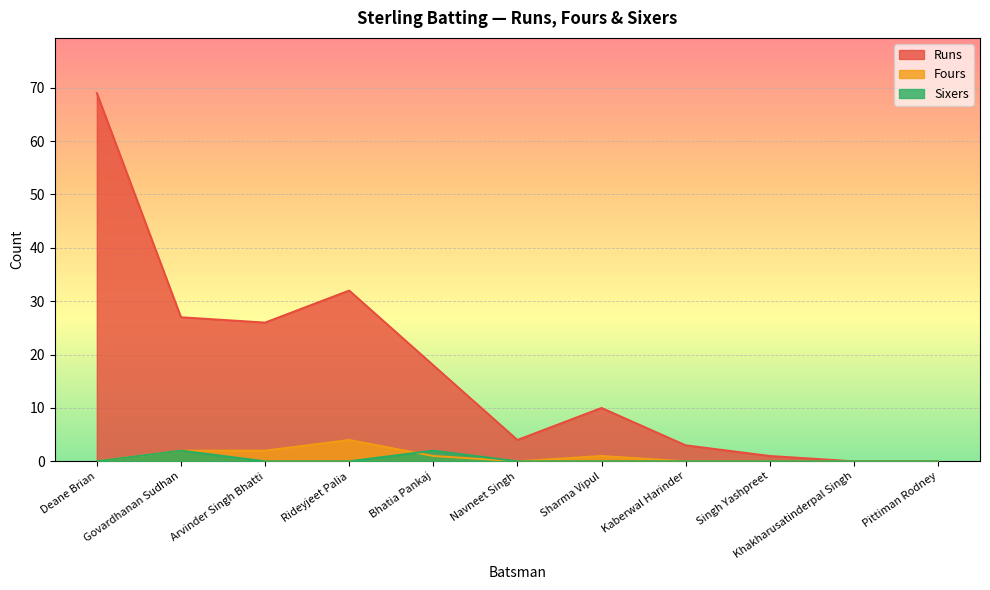

List the labels in order of Runs value, largest first.

Deane Brian, Rideyjeet Palia, Govardhanan Sudhan, Arvinder Singh Bhatti, Bhatia Pankaj, Sharma Vipul, Navneet Singh, Kaberwal Harinder, Singh Yashpreet, Khakharusatinderpal Singh, Pittiman Rodney